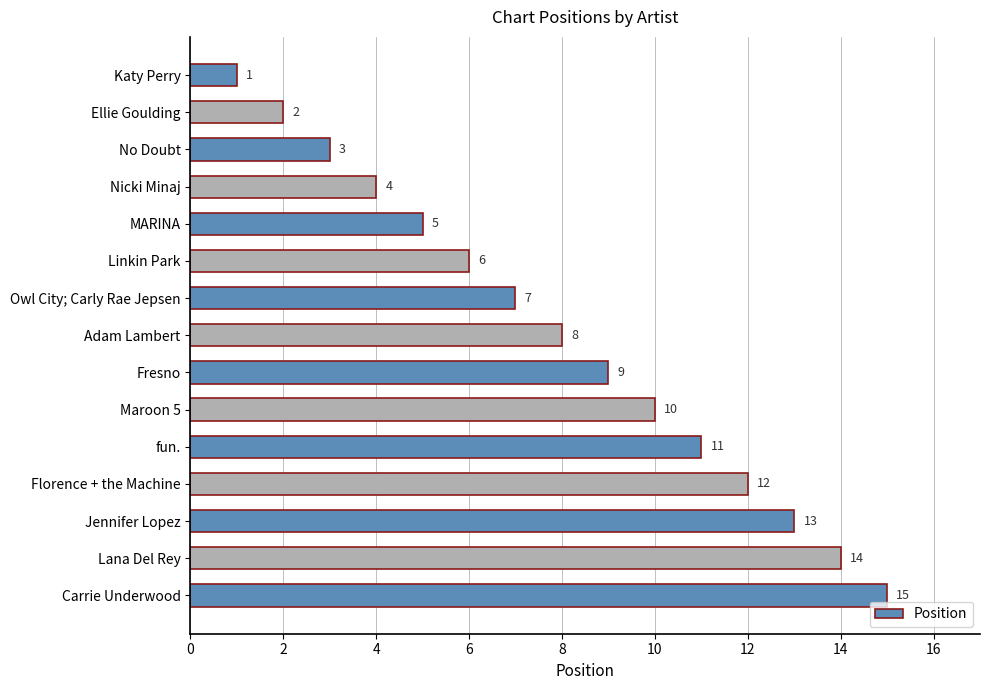

The chart shows a value of 1 at Katy Perry. True or false?

True